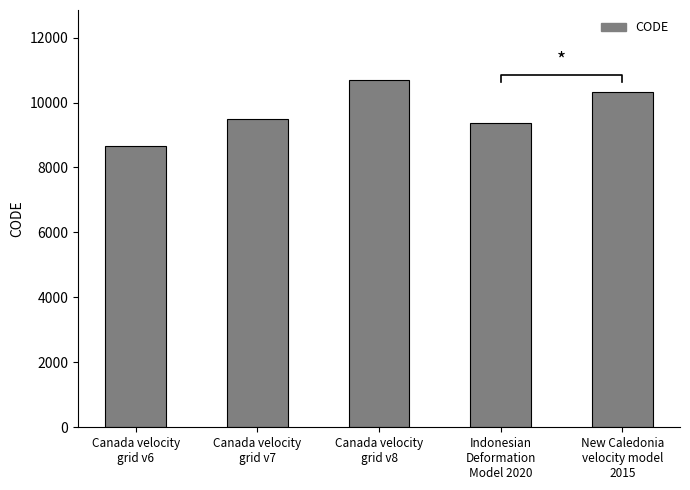

The value at New Caledonia
velocity model
2015 is 5735. True or false?

False